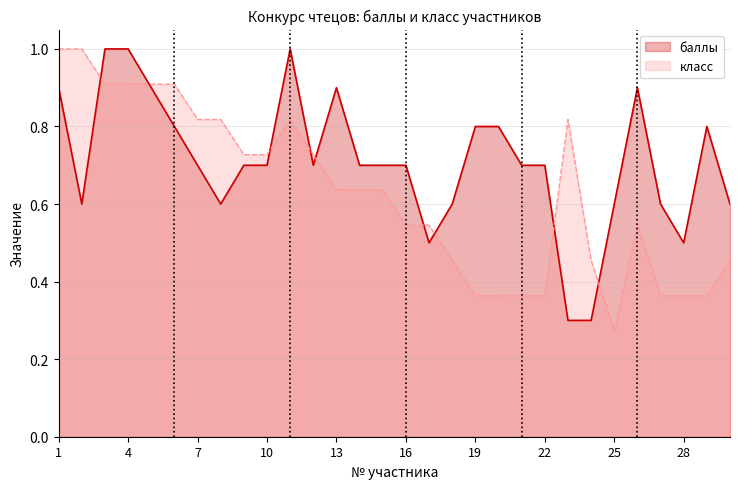

Which category has the highest value in the класс series?

1